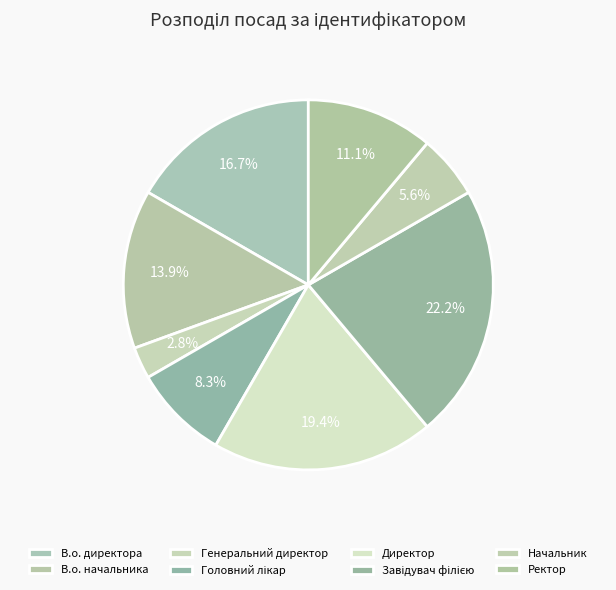

How many slices are in this pie chart?

8